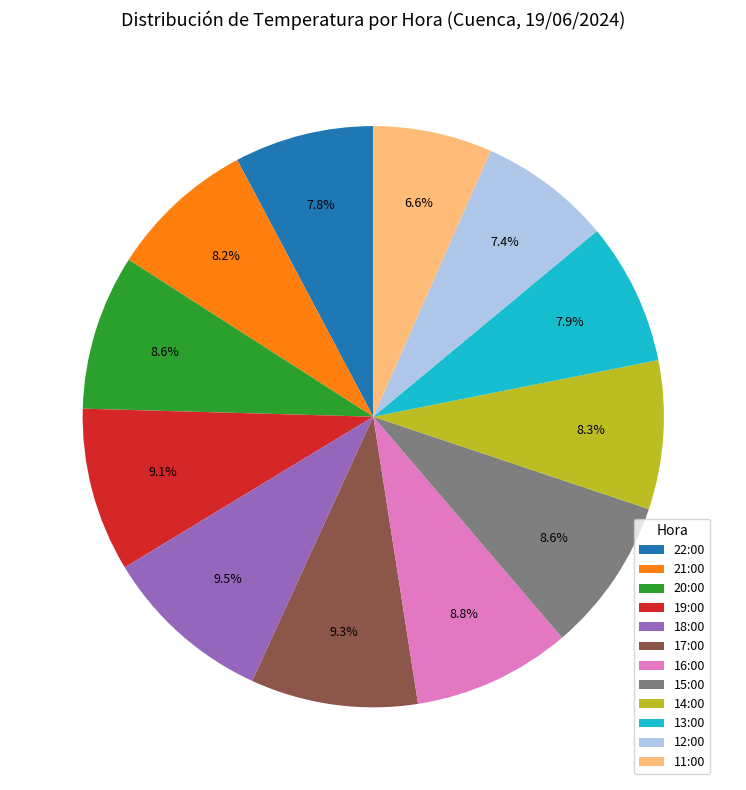

To the nearest percent, what portion does 13:00 represent?

8%